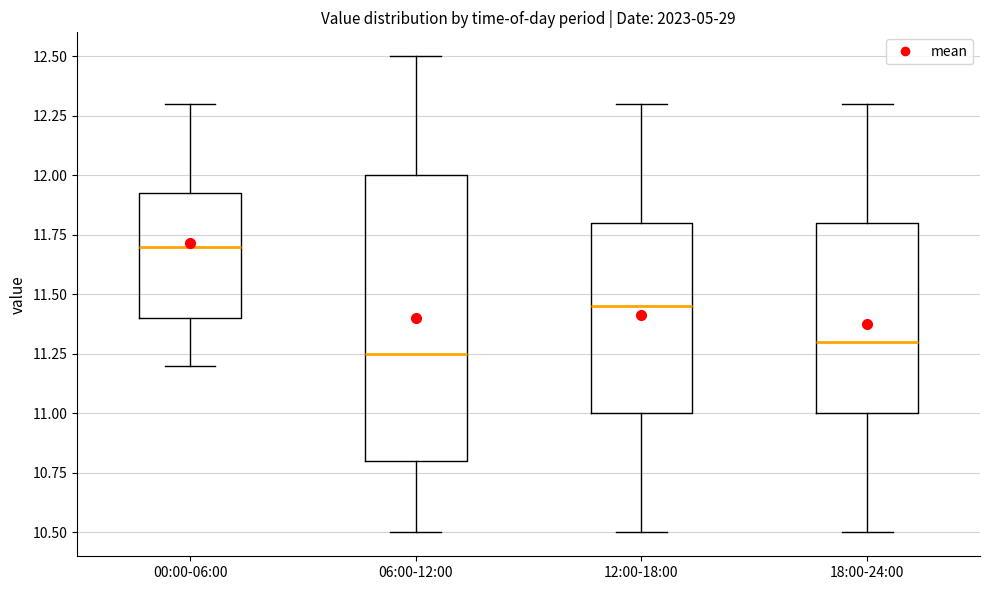

Where does the upper whisker of the box for 06:00-12:00 end on the y-axis? The values are not printed on the chart, so give them approximately, as read against the axis.

12.50